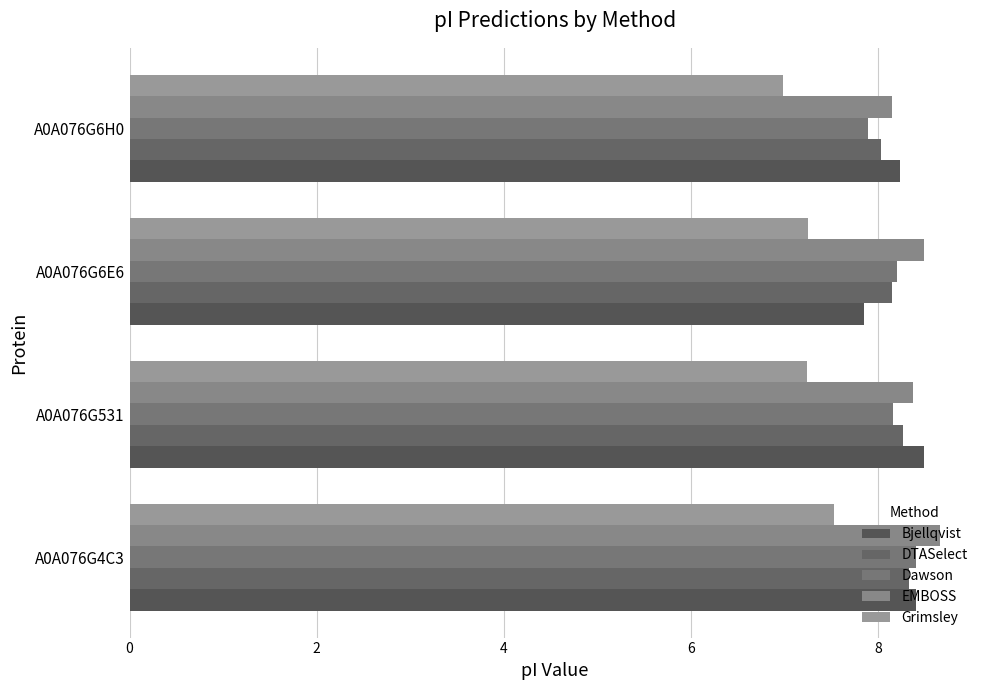

How many values in the Bjellqvist series are below 8?

1